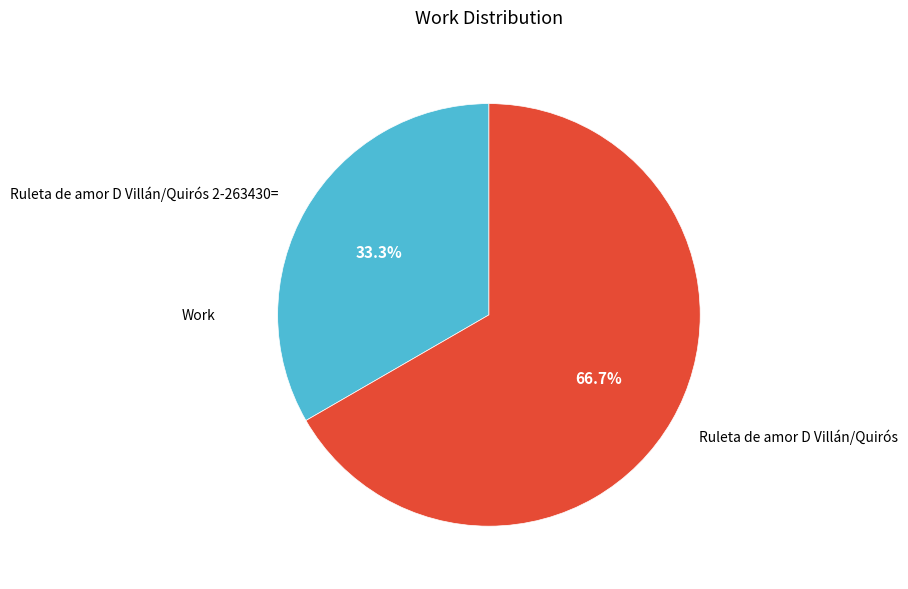

To the nearest percent, what percentage of the pie is Ruleta de amor D Villán/Quirós?

67%